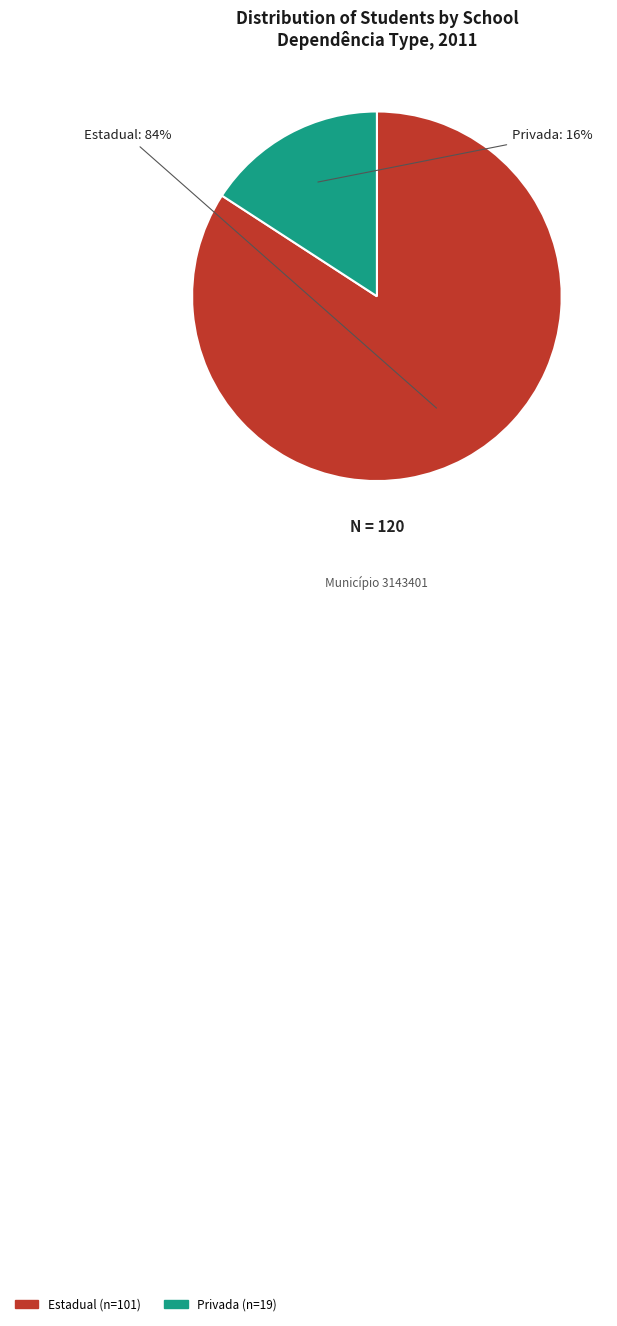

True or false: Privada accounts for 16% of the total.

True